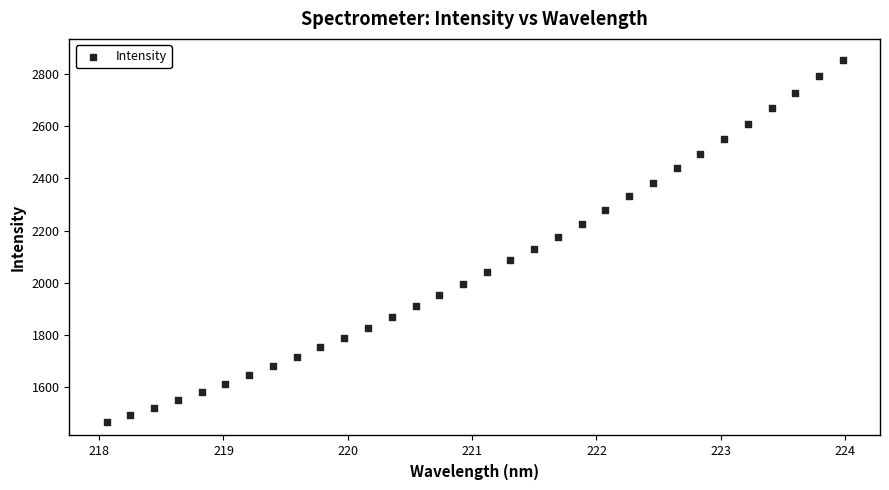

What is the range of X values (max minus min)?

5.9